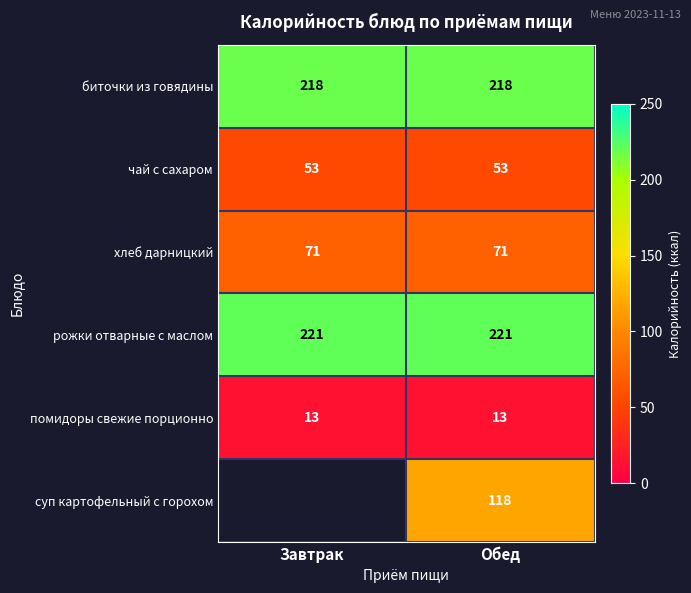

What is the highest value of the хлеб дарницкий series?

71